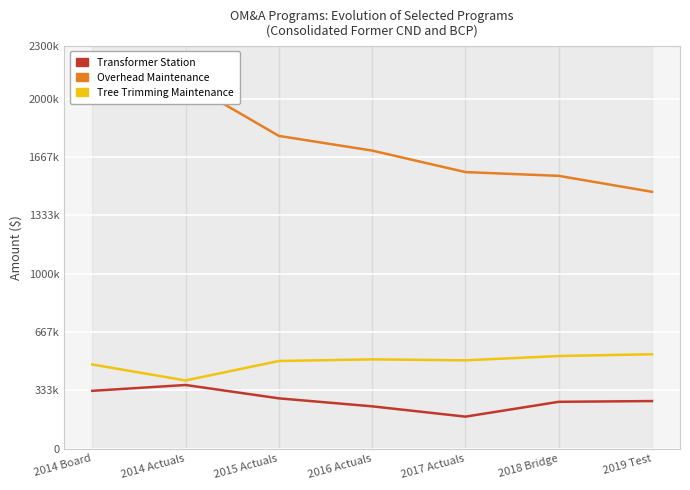

What is the difference between the second highest and minimum values in the Tree Trimming Maintenance series?

139659